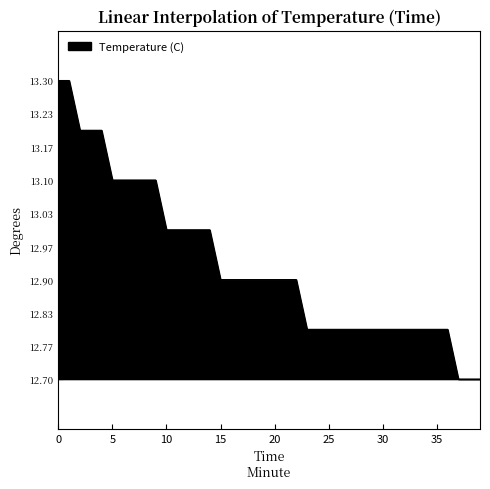

What is the greatest value displayed?

13.3